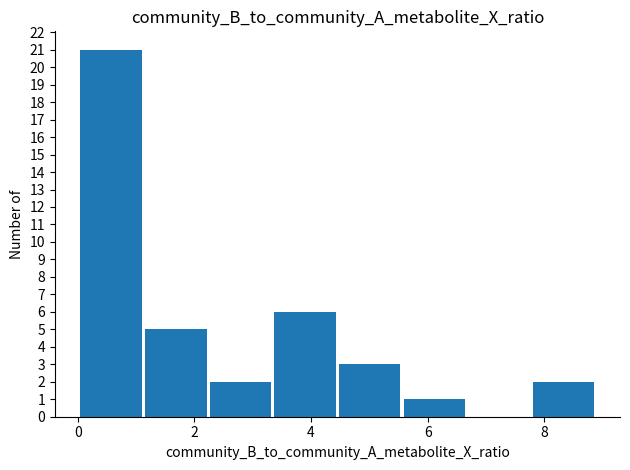

What is the height of the bar covering 3.4 to 4.4 on the x-axis? Neither the bar edges nor the heights are printed on the chart, so give them approximately, as read against the axes.

6